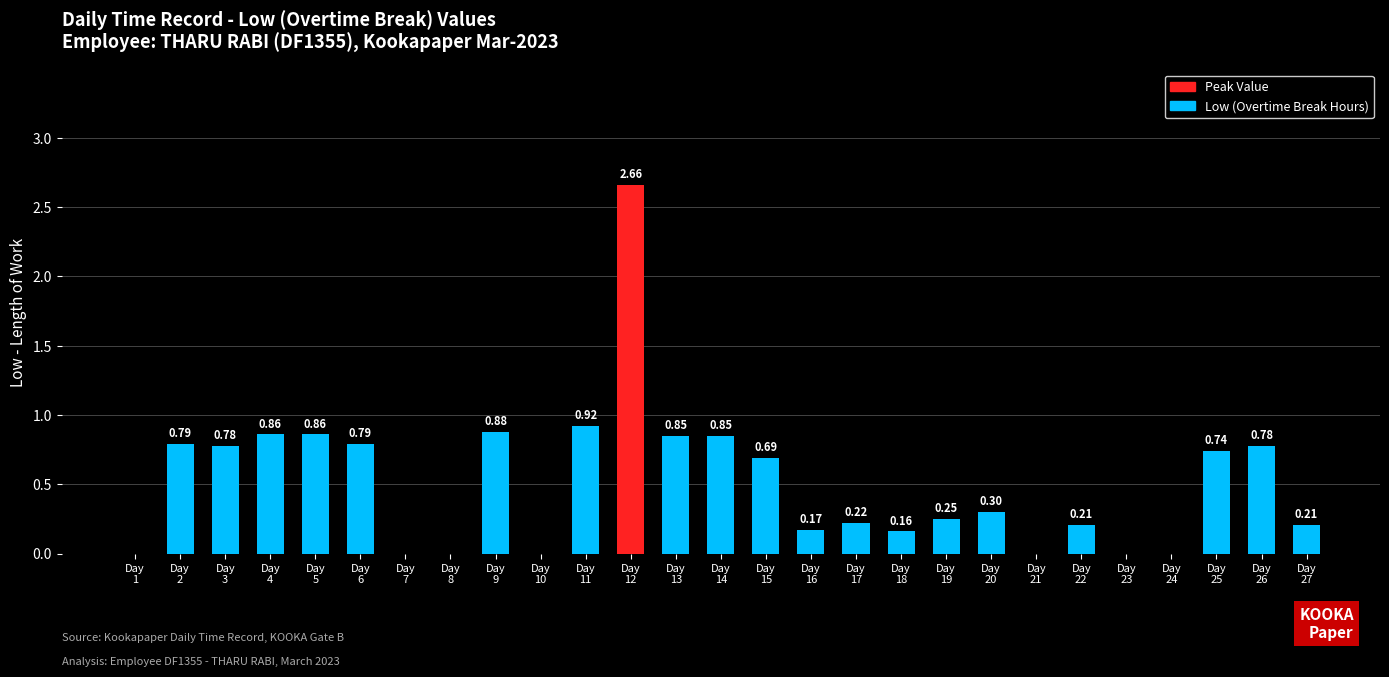

How many positive values are there?

20